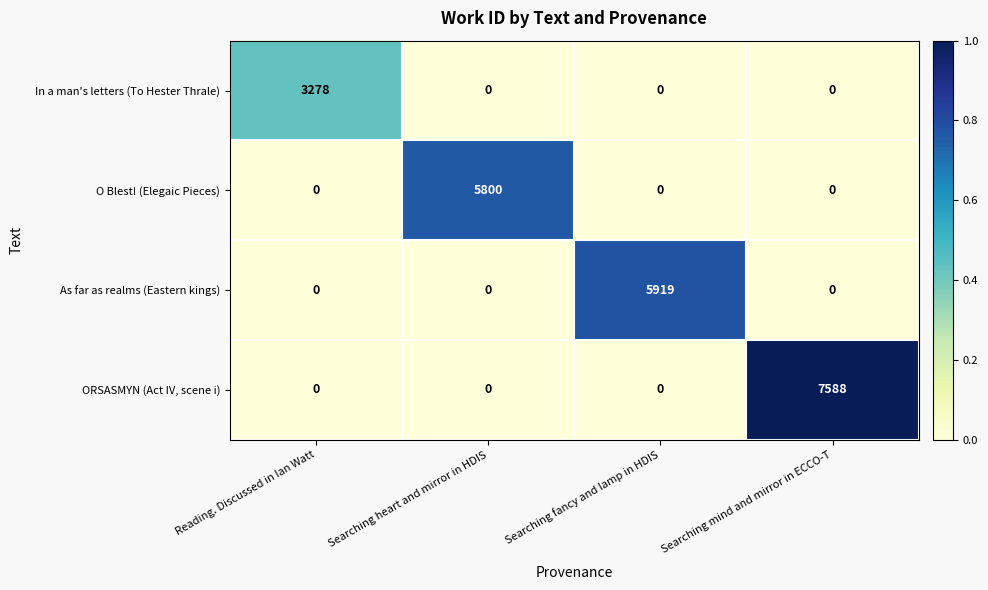

The value of As far as realms (Eastern kings) at Reading. Discussed in Ian Watt is 3125. True or false?

False